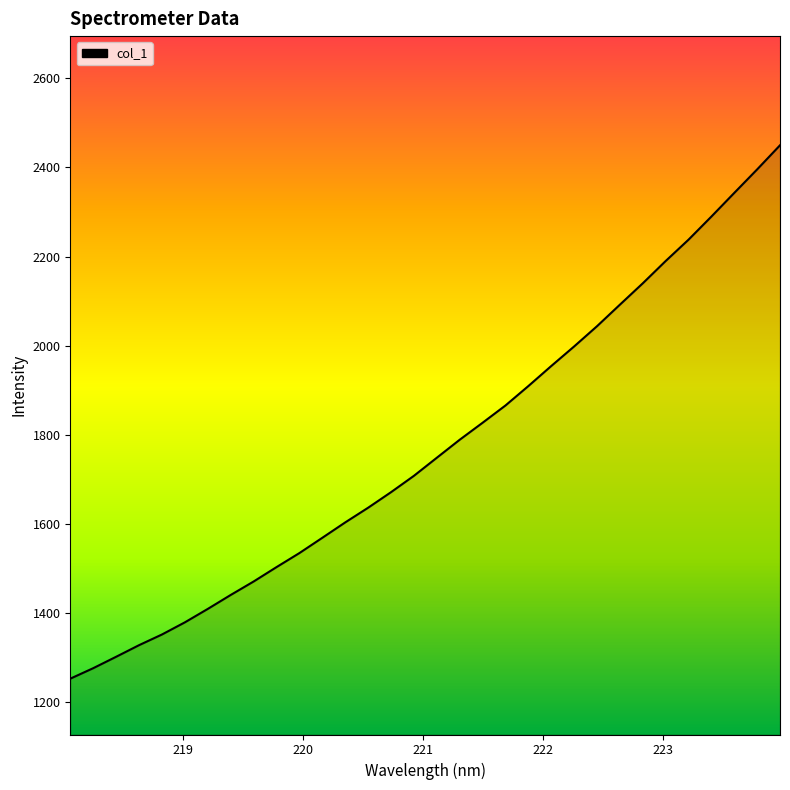

What is the difference between the maximum and minimum values?

1196.9